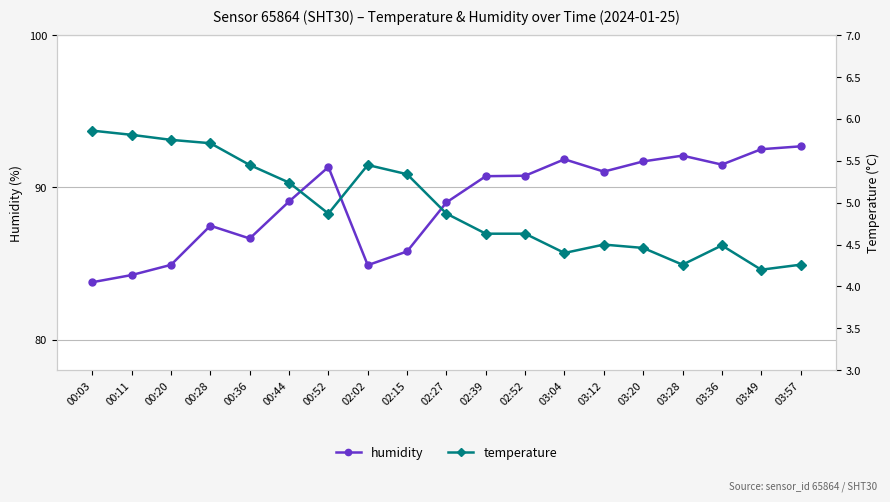

The humidity series shows 91.0 at 03:12. True or false?

True